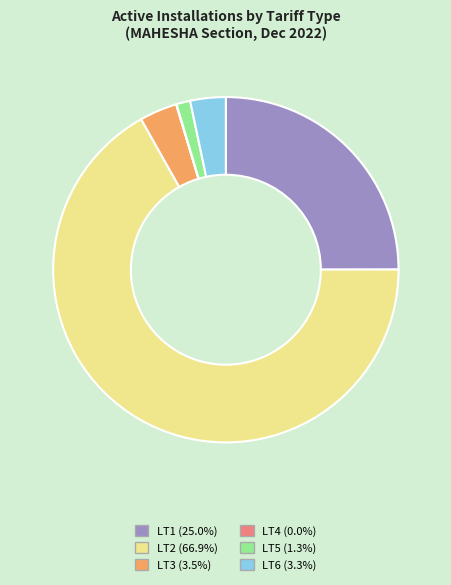

Which slice represents more than half of the pie?

LT2